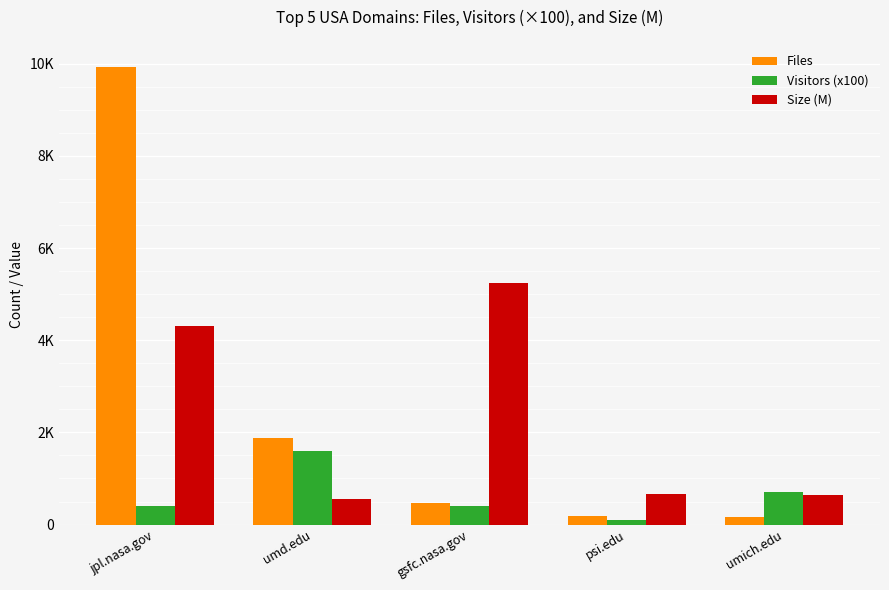

The Files series shows 9930 at jpl.nasa.gov. True or false?

True